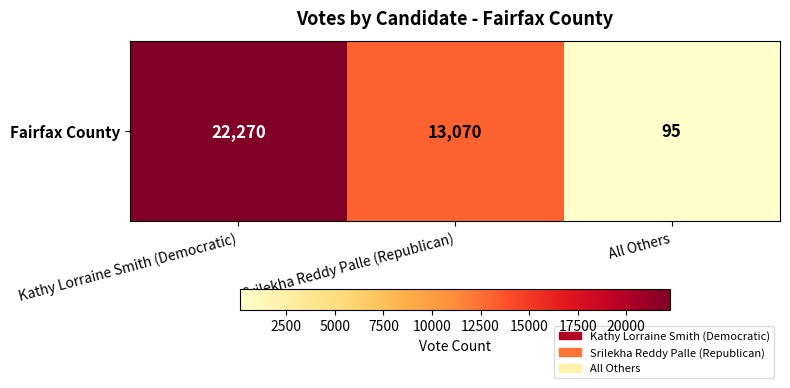

Reading left to right, list all the values displayed in this chart.

Kathy Lorraine Smith (Democratic)=22270	Srilekha Reddy Palle (Republican)=13070	All Others=95